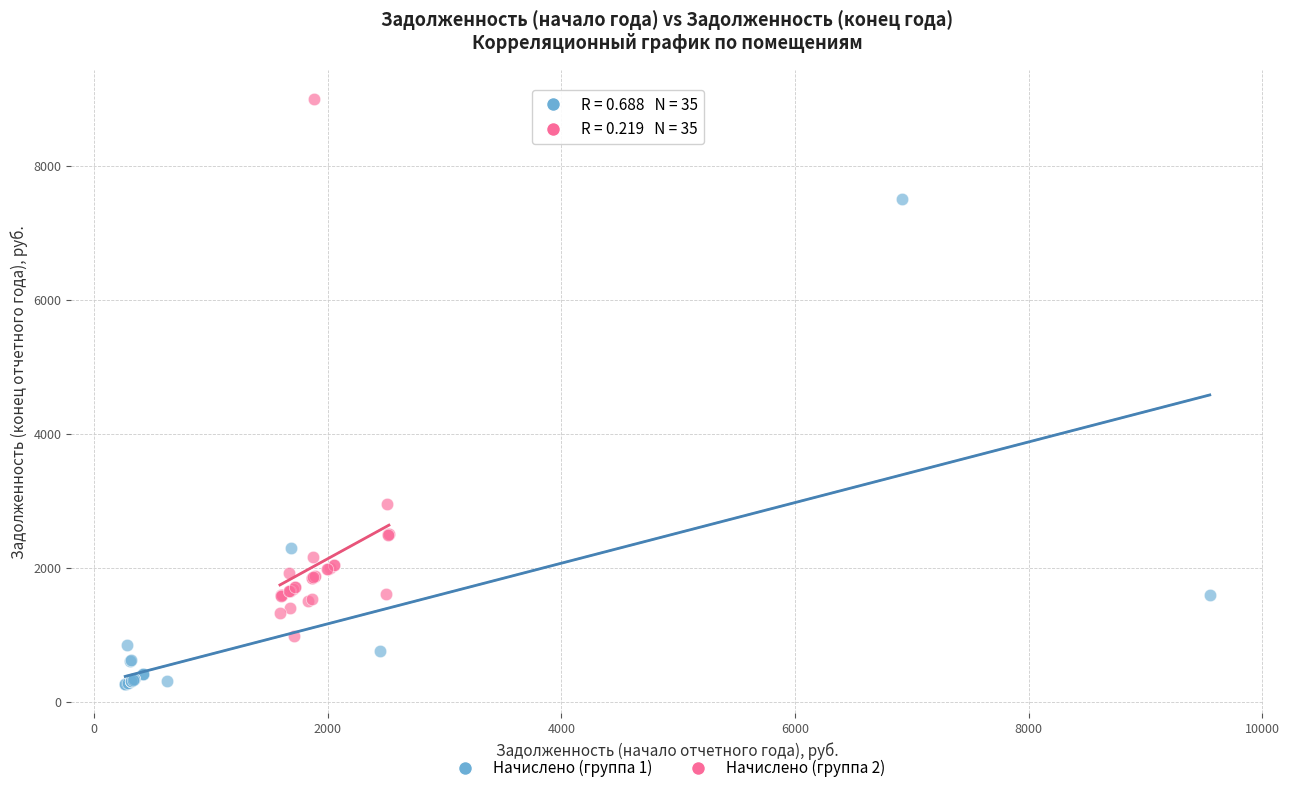

Which series contains the highest Y value?

Начислено (группа 2)